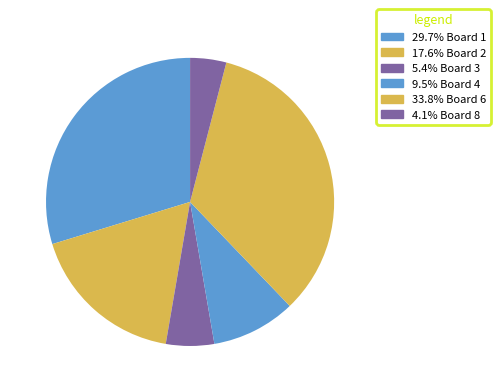

How many slices are in this pie chart?

6